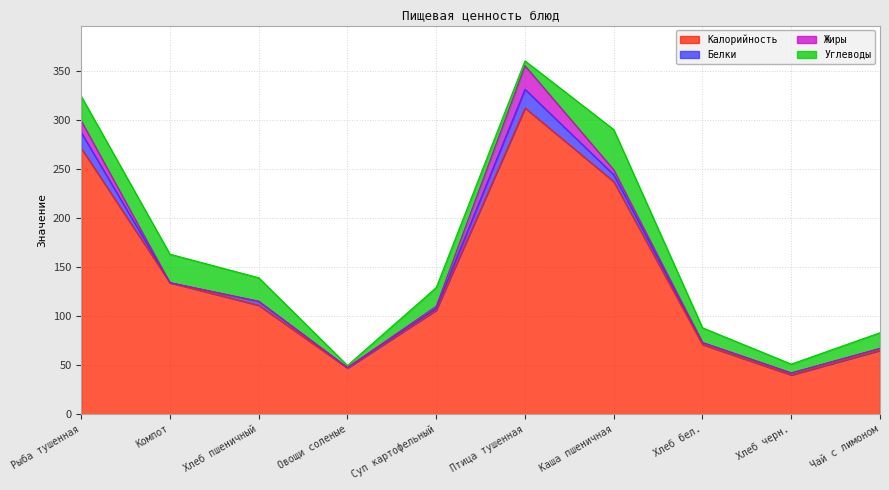

At which category does the chart reach its peak across all series?

Птица тушенная